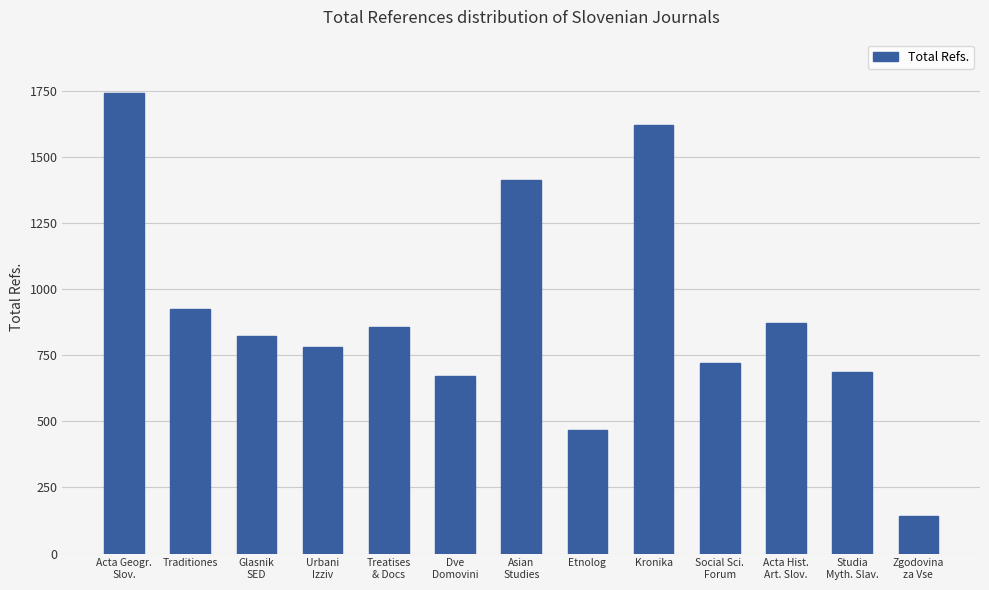

At which label is the value closest to 943?

Traditiones